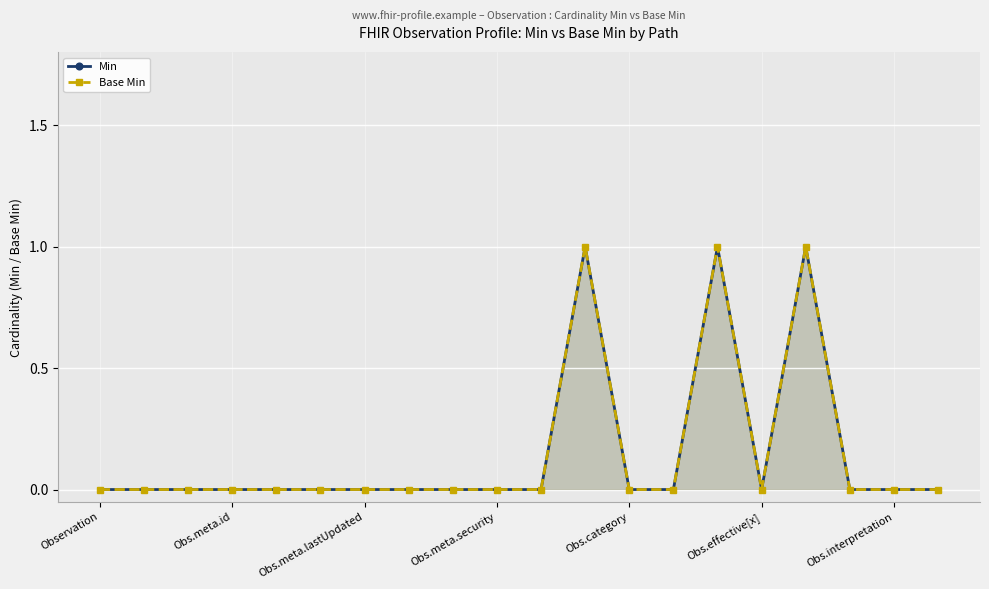

Rank the categories by Min value from highest to lowest.

11, 14, 16, Observation, Obs.meta.id, Obs.meta.lastUpdated, Obs.meta.security, Obs.category, Obs.effective[x], Obs.interpretation, 7, 8, 9, 10, 12, 13, 15, 17, 18, 19